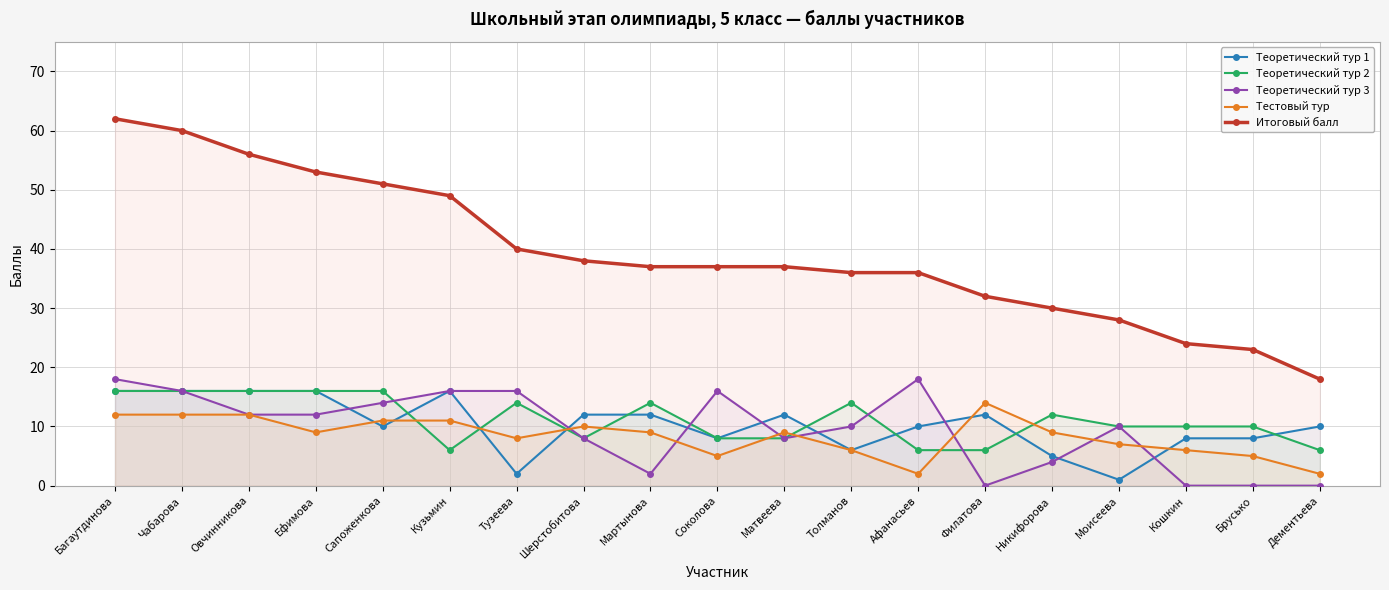

What is the sum of all Тестовый тур values?

159